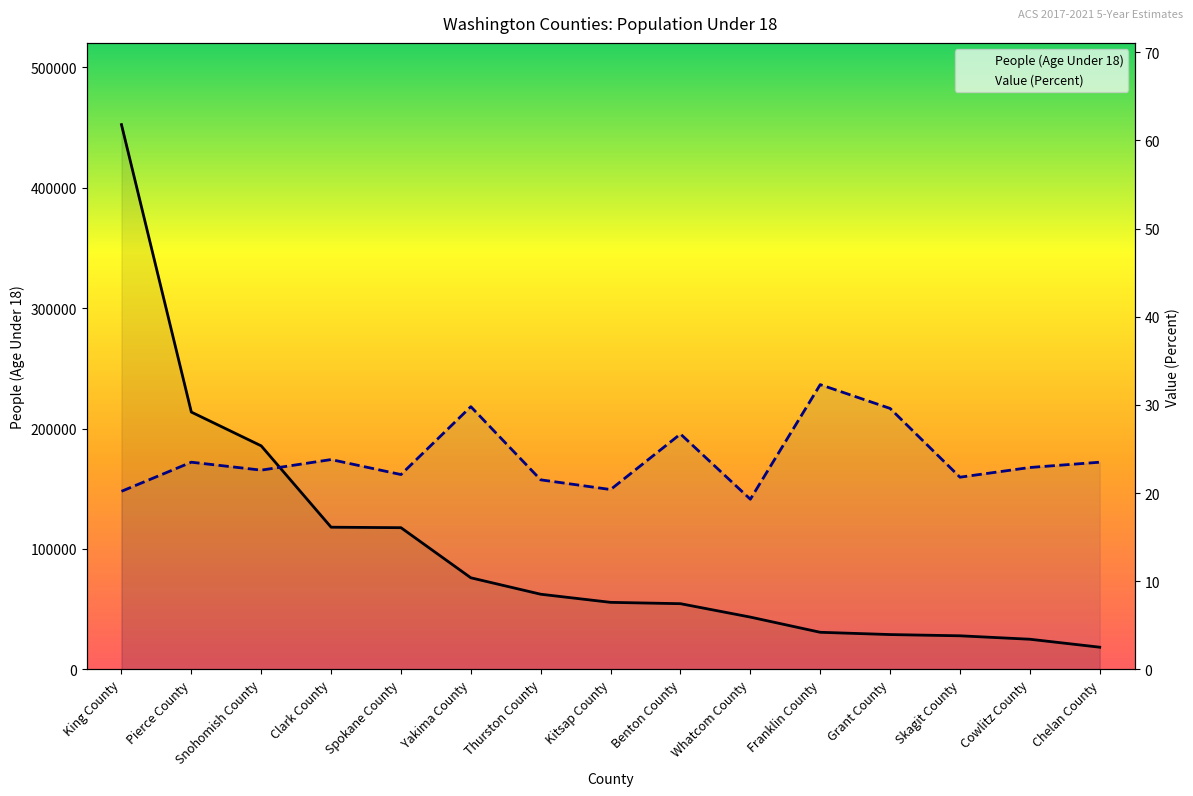

Rank the series at Franklin County from lowest to highest value.

Value (Percent), People (Age Under 18)